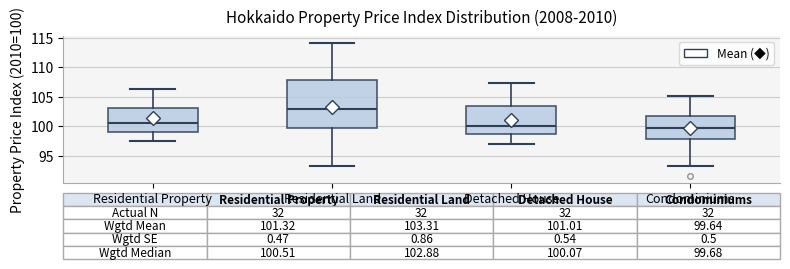

Which box has the highest median line?

Residential Land